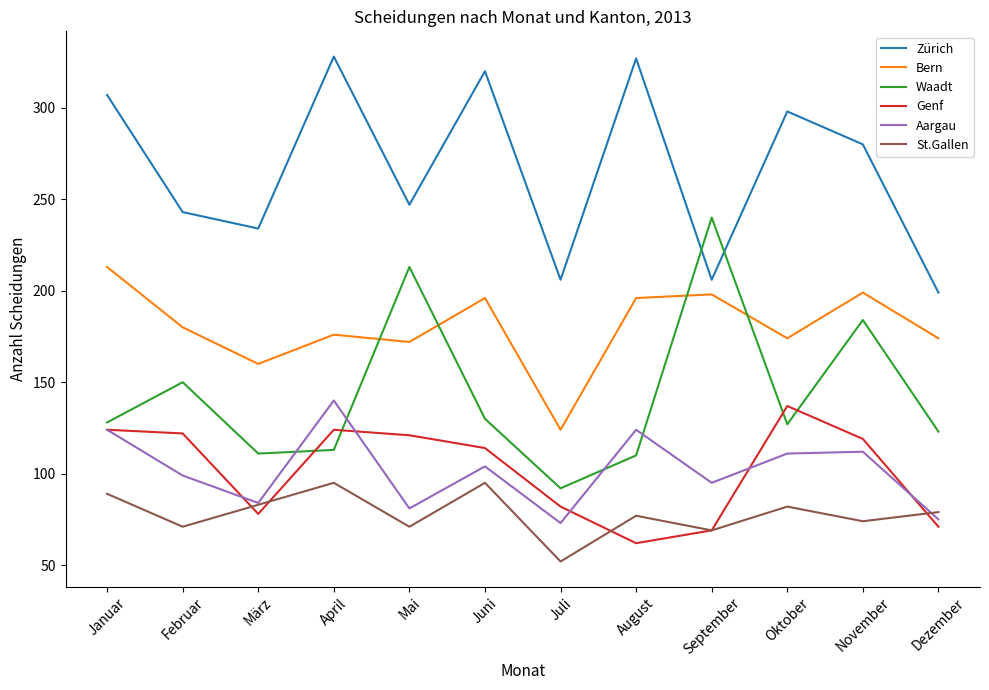

Between Januar and Oktober, which series saw the biggest shift?

Bern